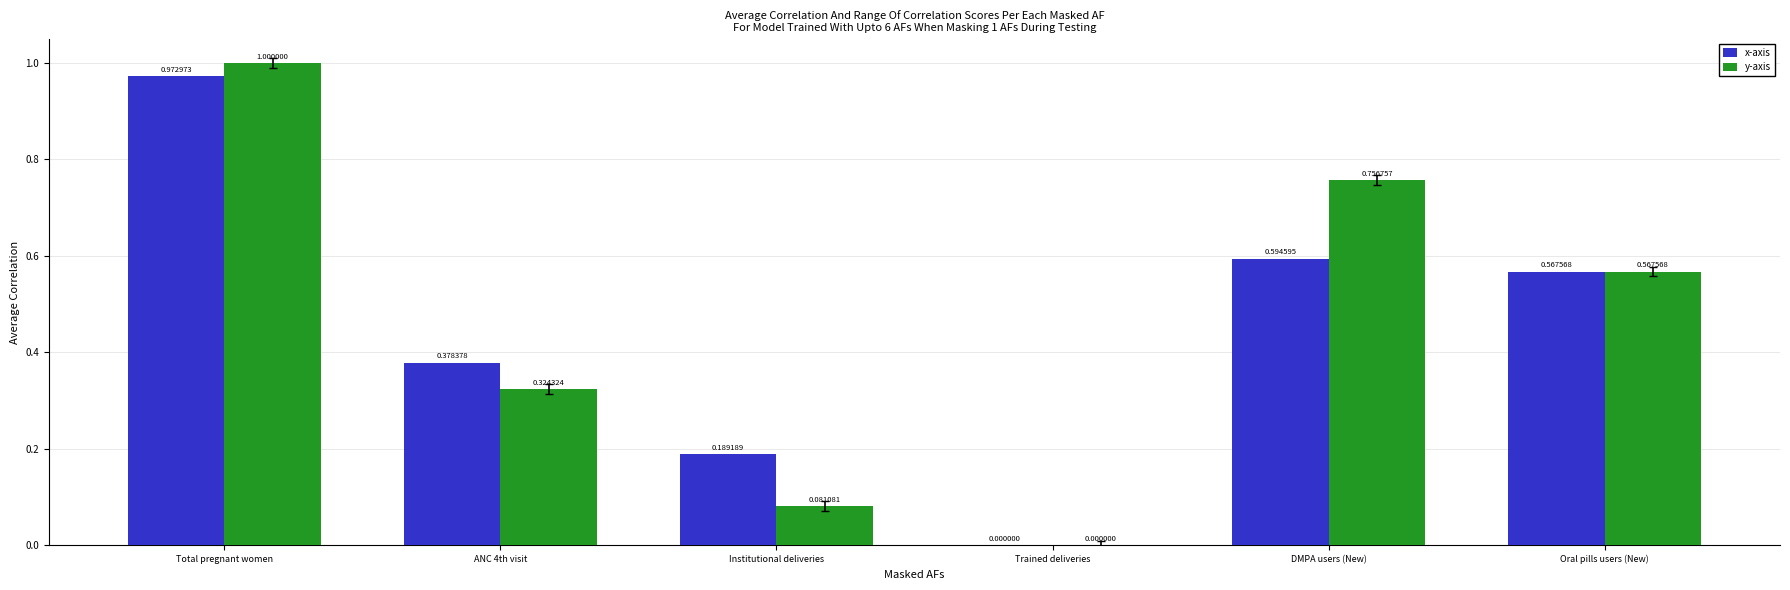

What is the sum of all x-axis values?

2.7